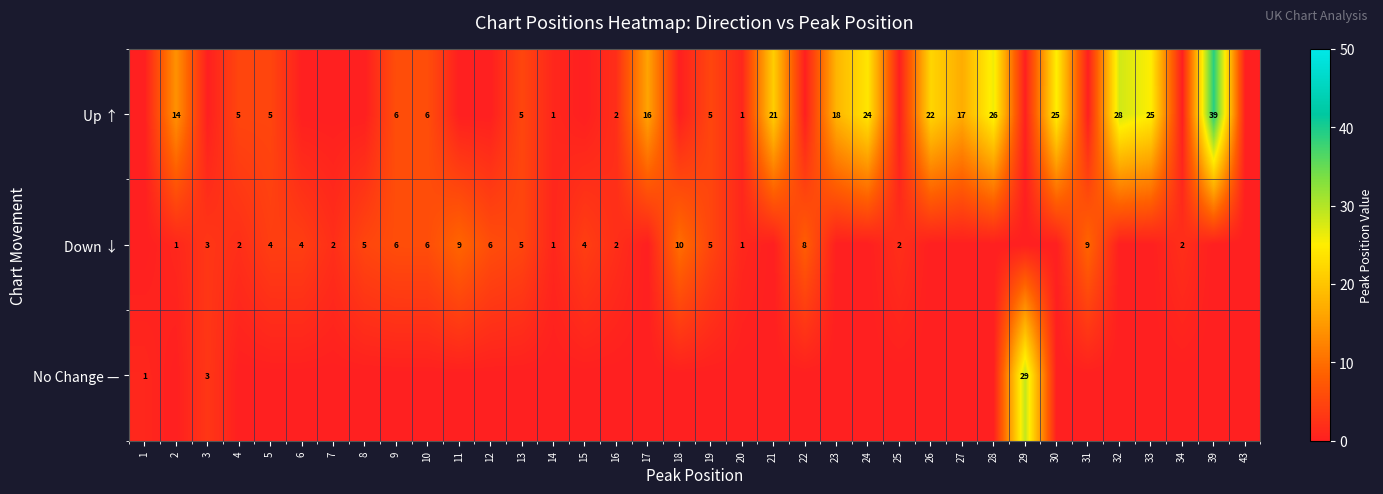

The value of Up ↑ at 33 is 17. True or false?

False